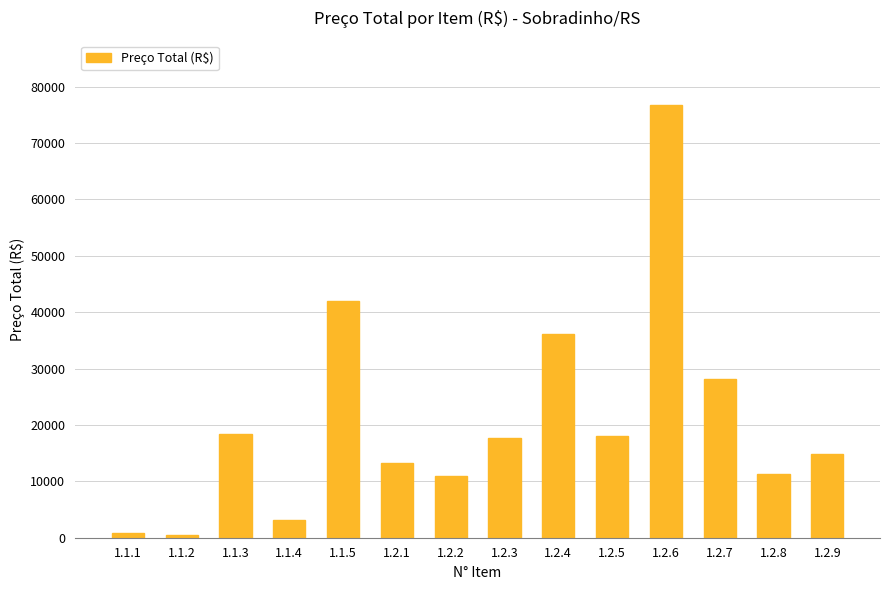

What is the ratio of the value at 1.2.8 to the value at 1.1.4?

3.6